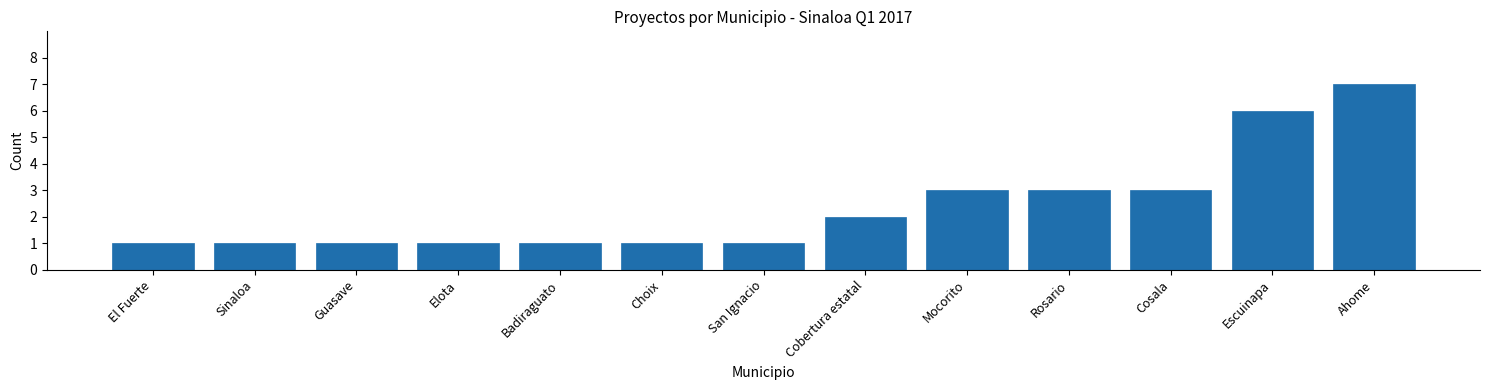

Reading right to left, what are all the values shown in this chart?

7	6	3	3	3	2	1	1	1	1	1	1	1